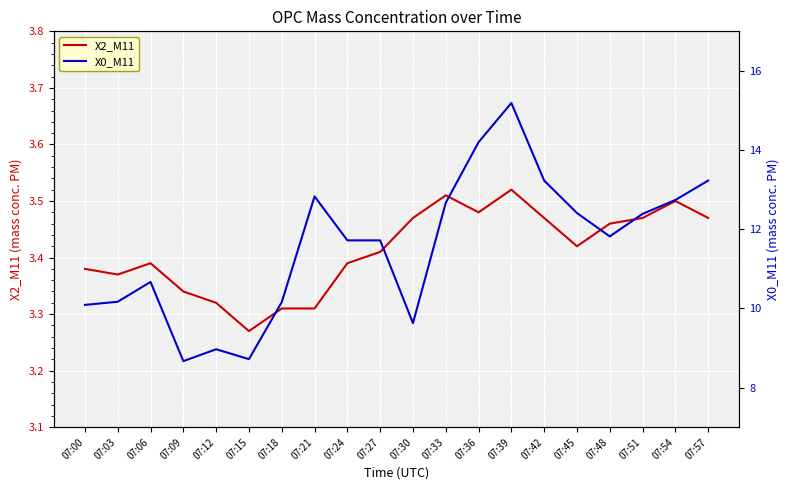

True or false: X0_M11 and X2_M11 cross at least once.

False